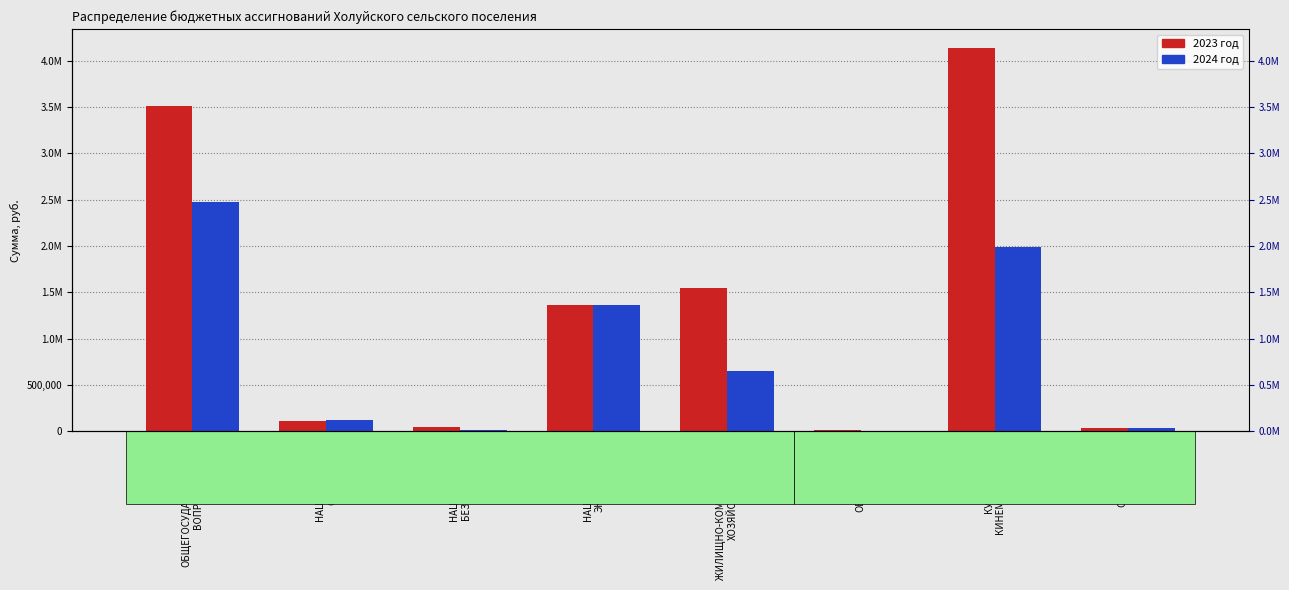

Rank the series by their maximum value, from lowest to highest.

2024 год, 2023 год